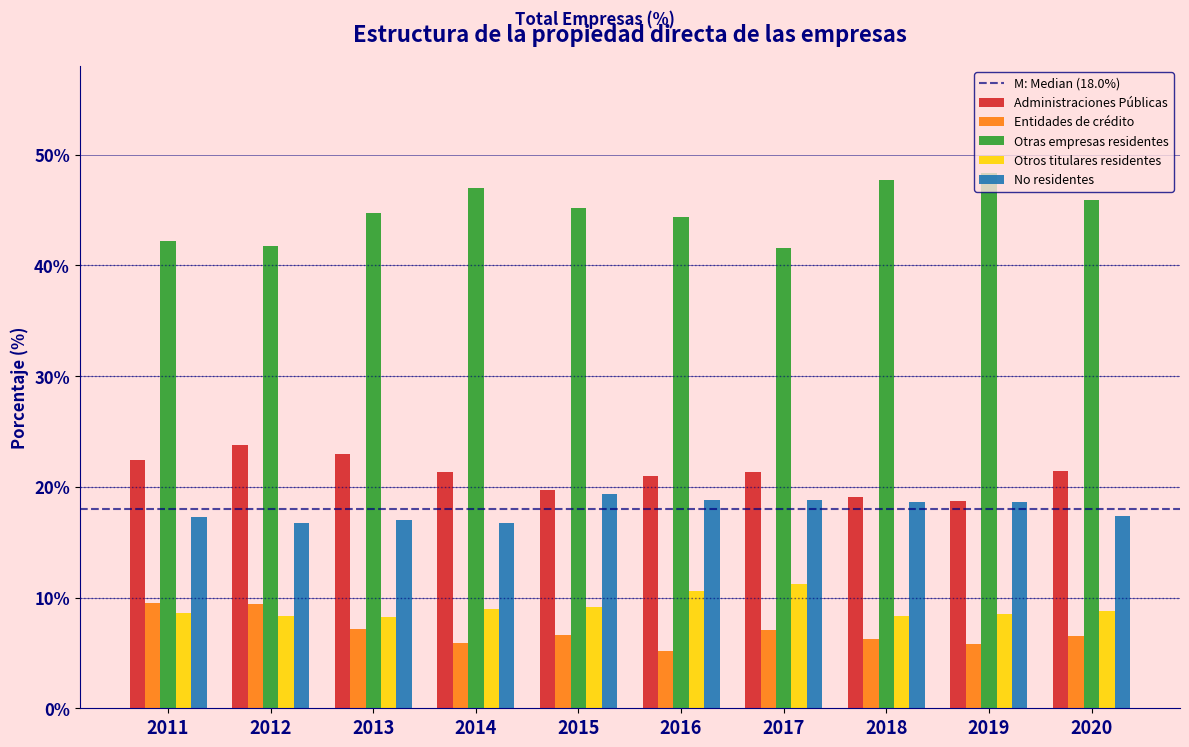

What is the greatest value displayed?

48.4